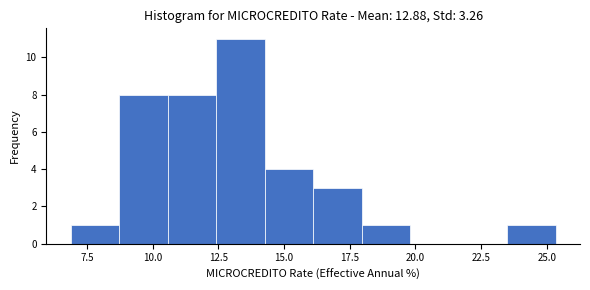

Read against the x-axis, roughly where is the centre of the tallest bar?

13.5